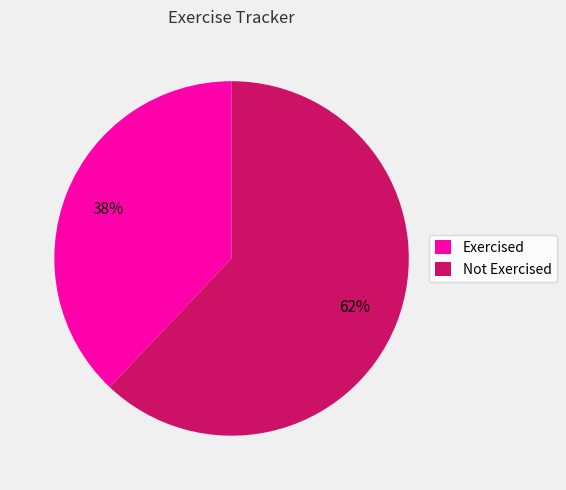

What is the smallest slice in the pie chart?

Exercised